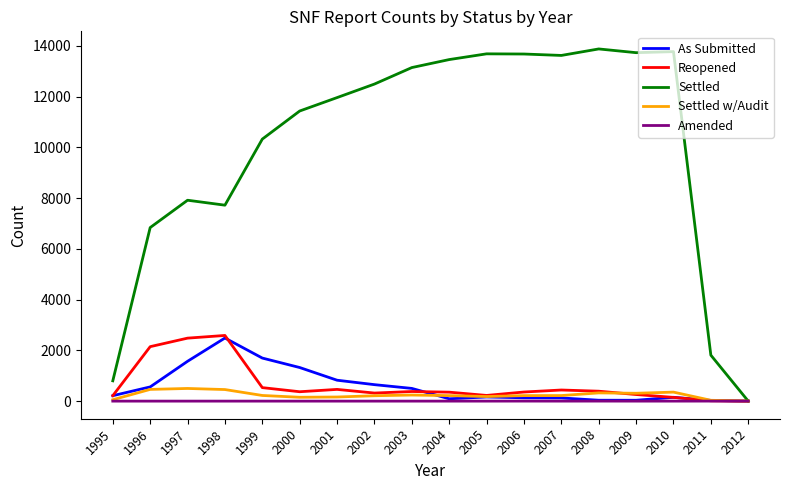

The value of As Submitted at 1998 is 2487. True or false?

True